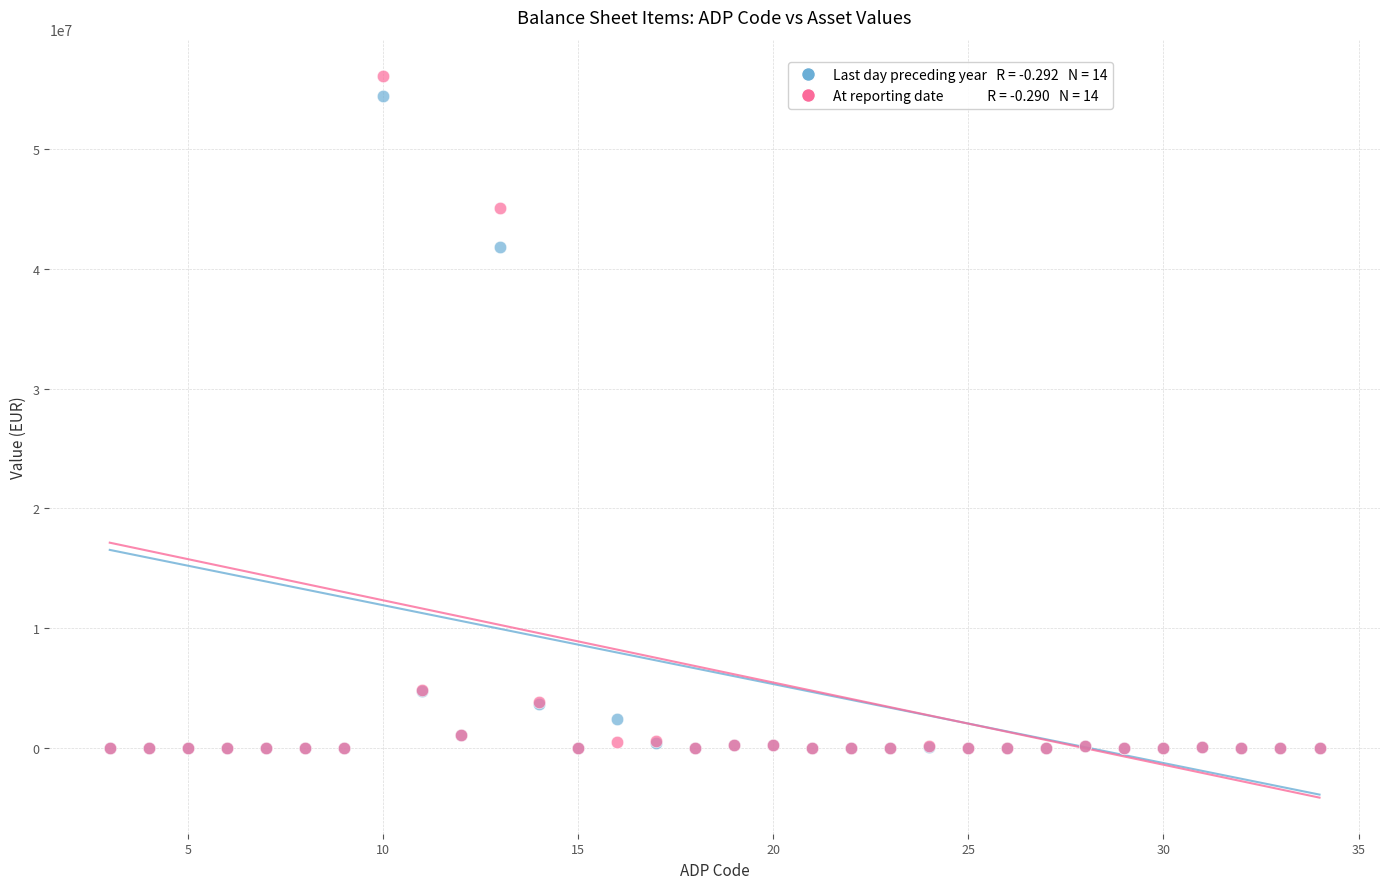

Across all series, what Y value is closest to 28052993?

41834824